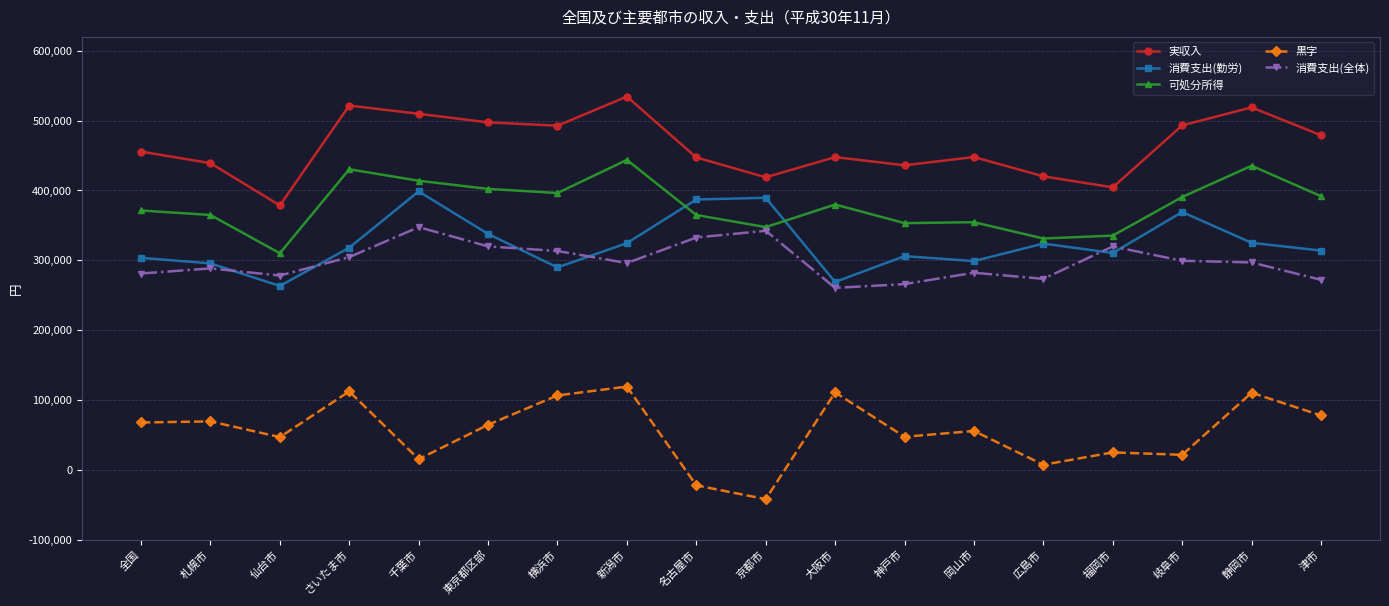

What position from the left is 津市?

18